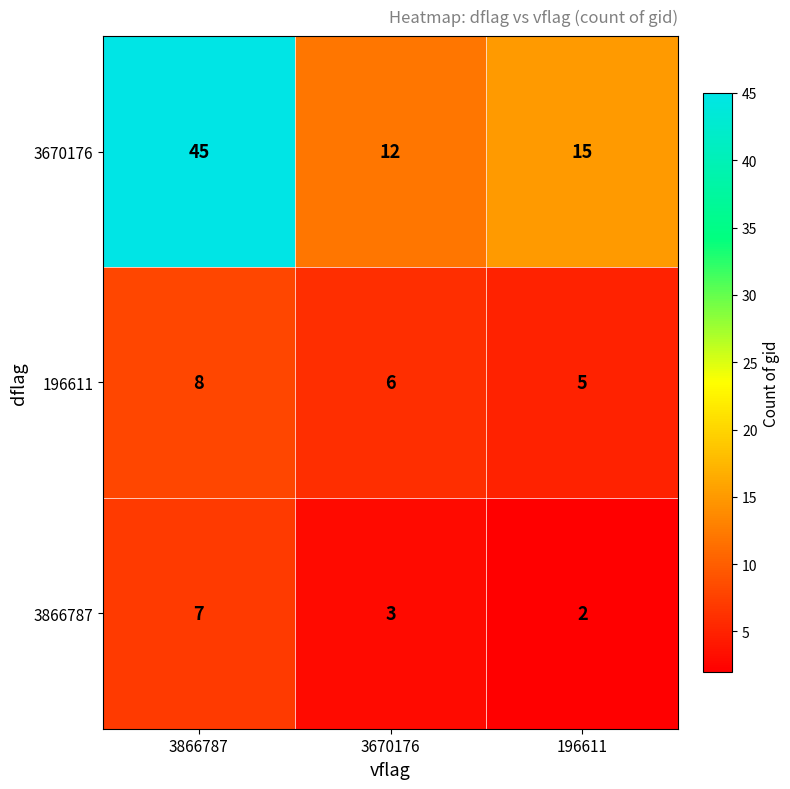

At 196611, list the series in order from largest to smallest.

3670176, 196611, 3866787